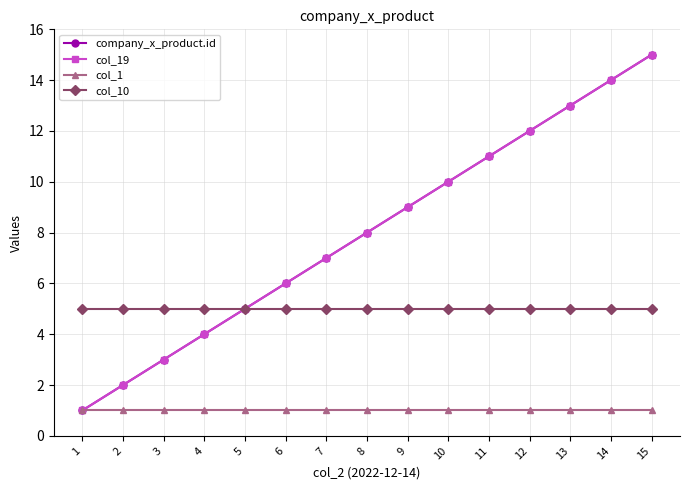

True or false: col_1 has a value of 1 at 9.

True